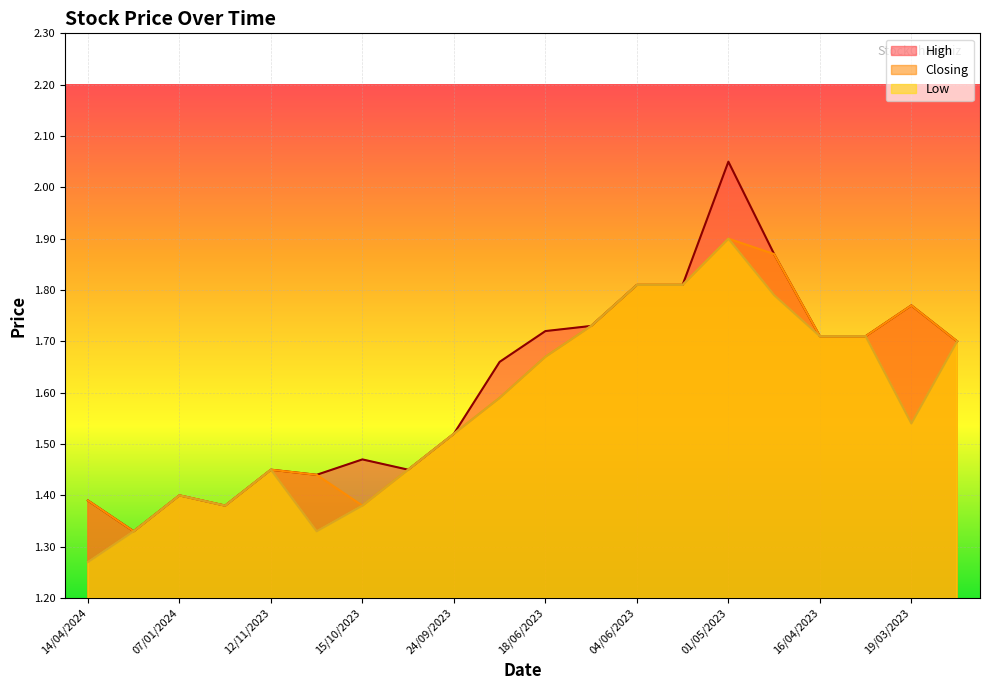

Count the number of data series in this chart.

3